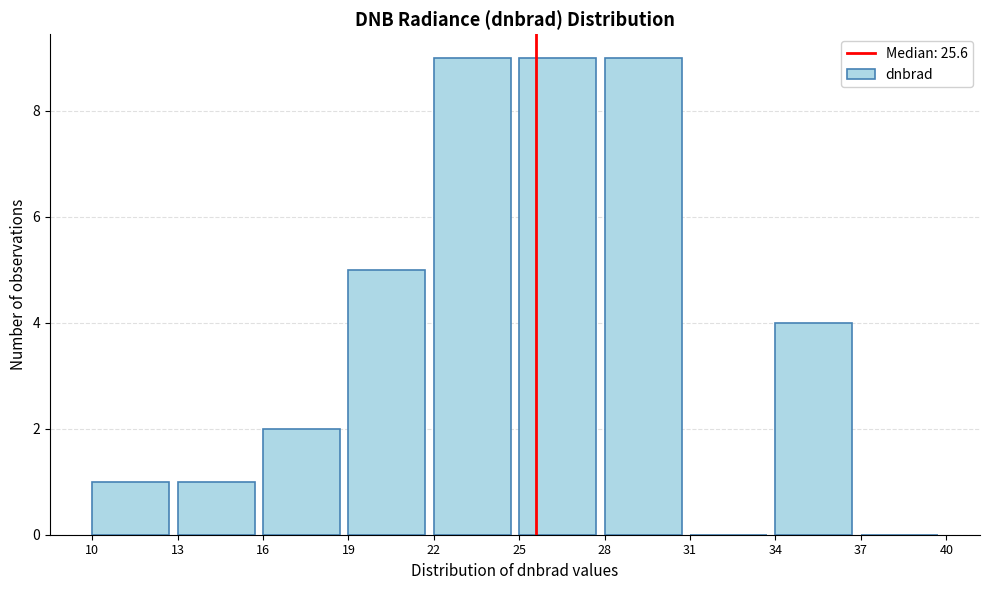

Reading left to right, transcribe this chart: for each bar, give the range it covers on the x-axis and its height. The values are not printed on the chart, so give them approximately, as read against the axis.

10 to 13: 1
13 to 16: 1
16 to 19: 2
19 to 22: 5
22 to 25: 9
25 to 28: 9
28 to 31: 9
31 to 34: 0
34 to 37: 4
37 to 40: 0